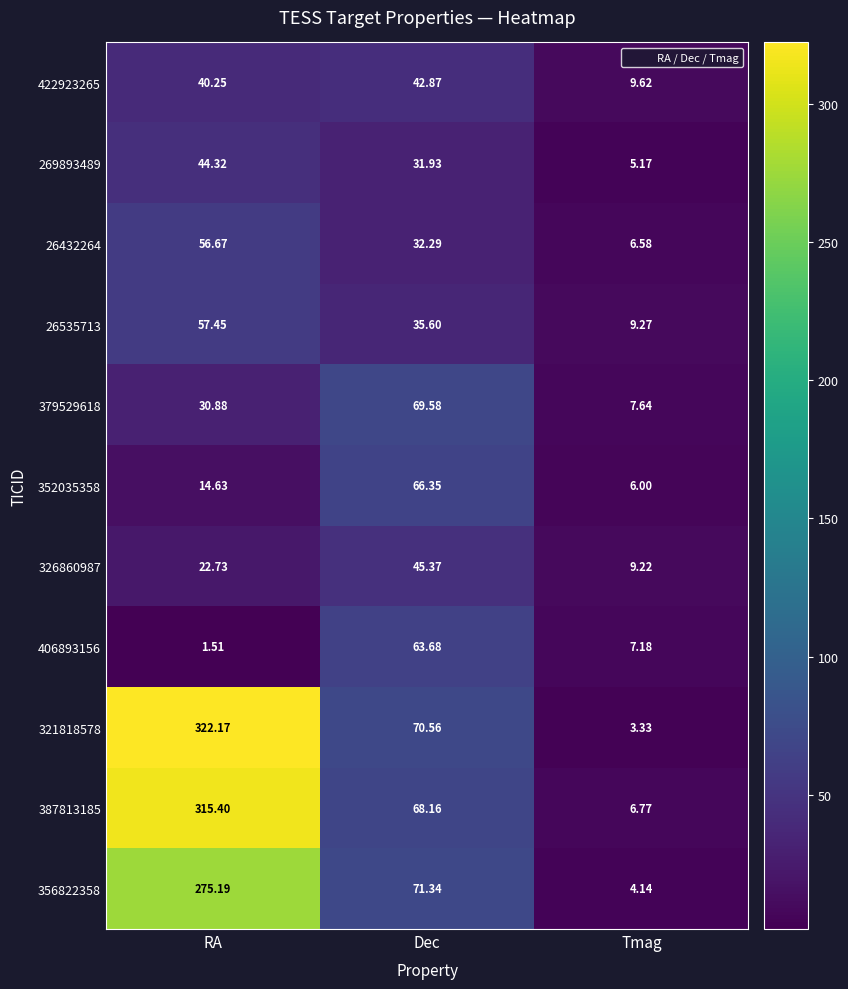

Is the value of 26432264 at RA greater than the value of 356822358 at Tmag?

Yes